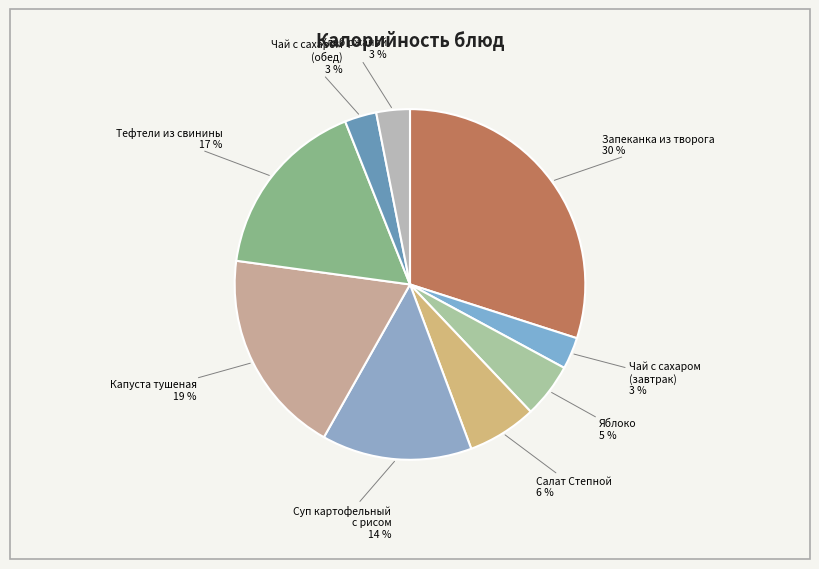

Combined, do Салат Степной and Чай с сахаром (обед) account for over 50%?

No